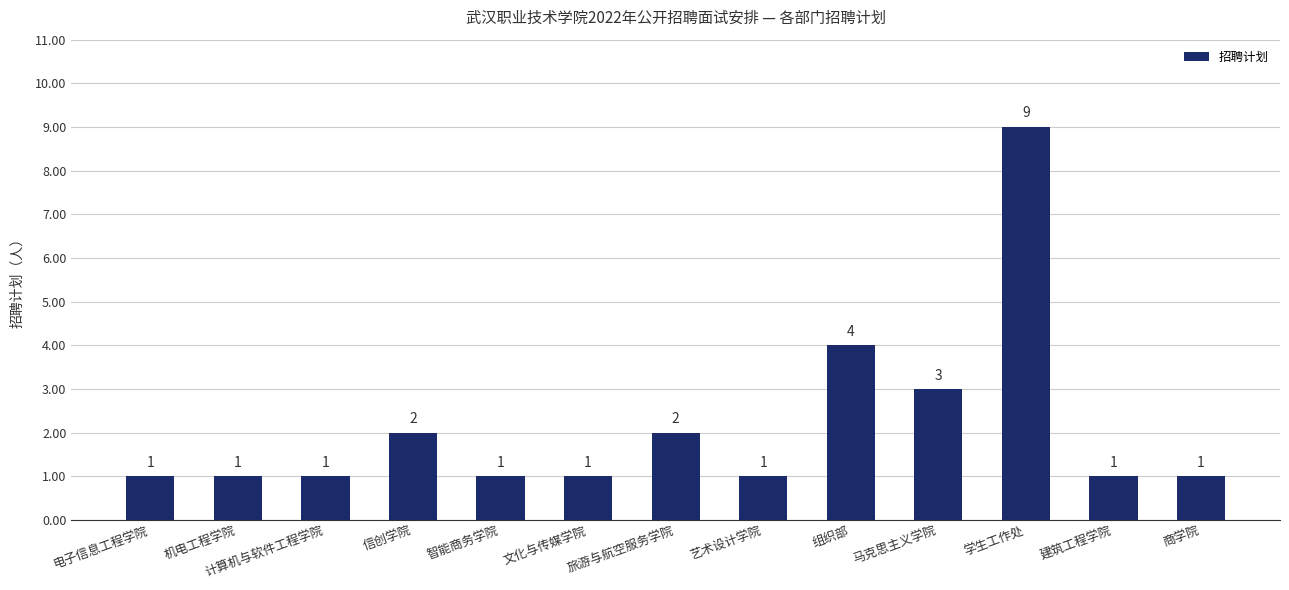

True or false: the data shows 2 at 信创学院.

True